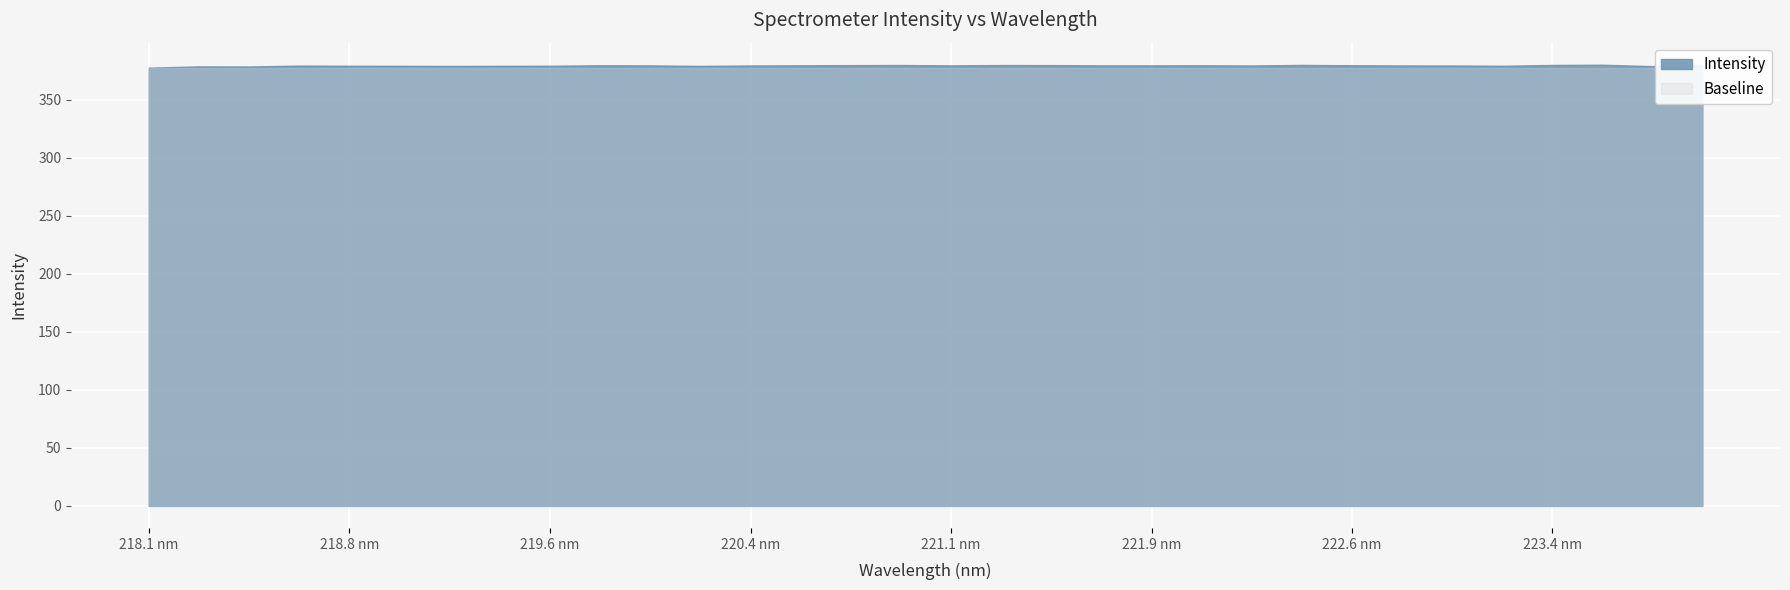

Between 219.3979 and 218.0596, which is larger?

219.3979